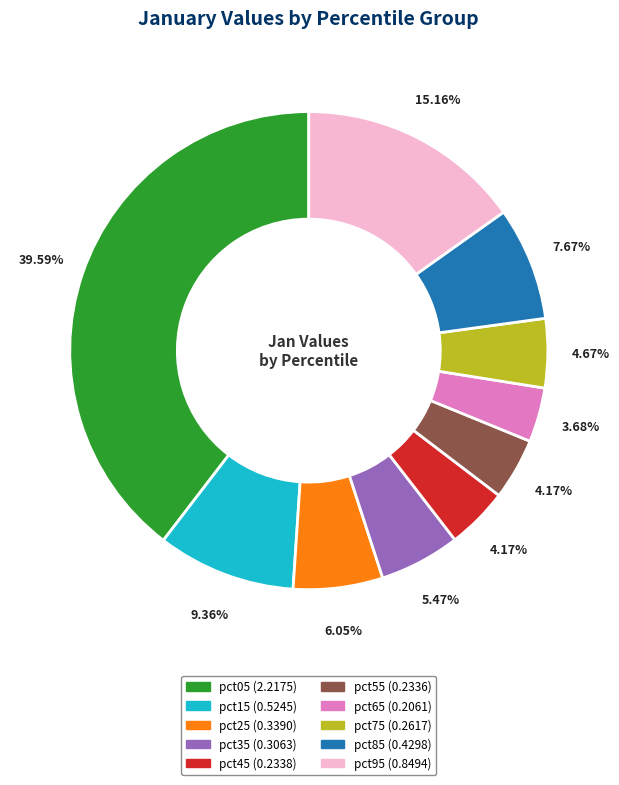

Is pct55 the majority of the pie?

No